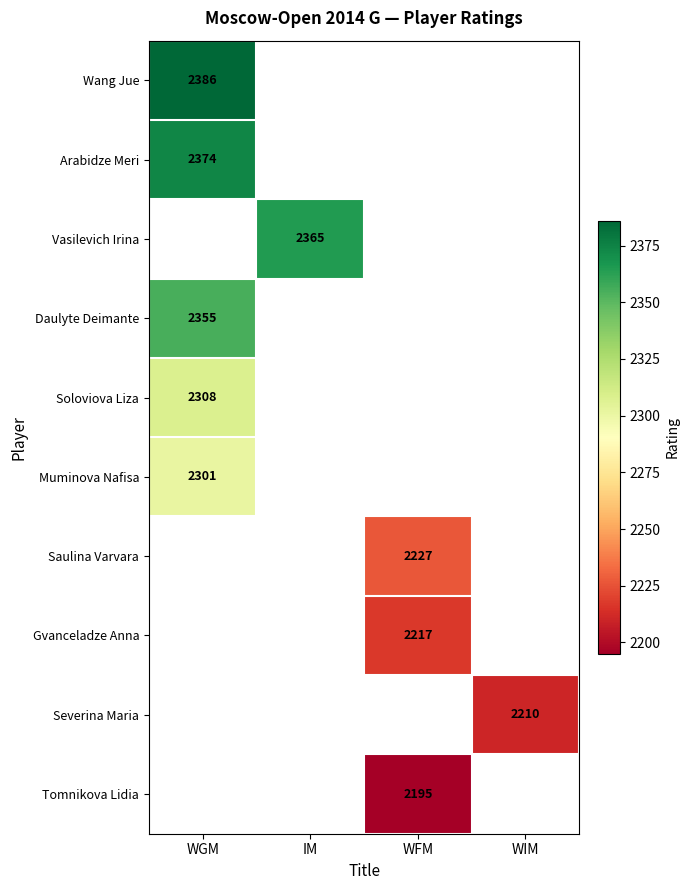

How many distinct data groups are displayed?

10